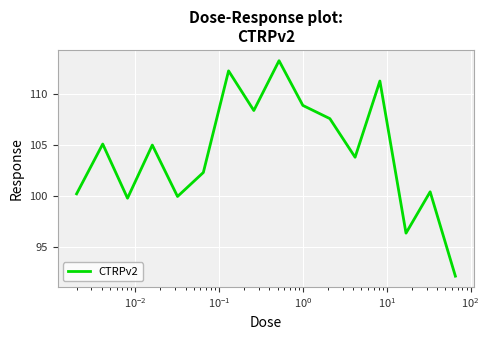

What is the greatest value displayed?

113.3